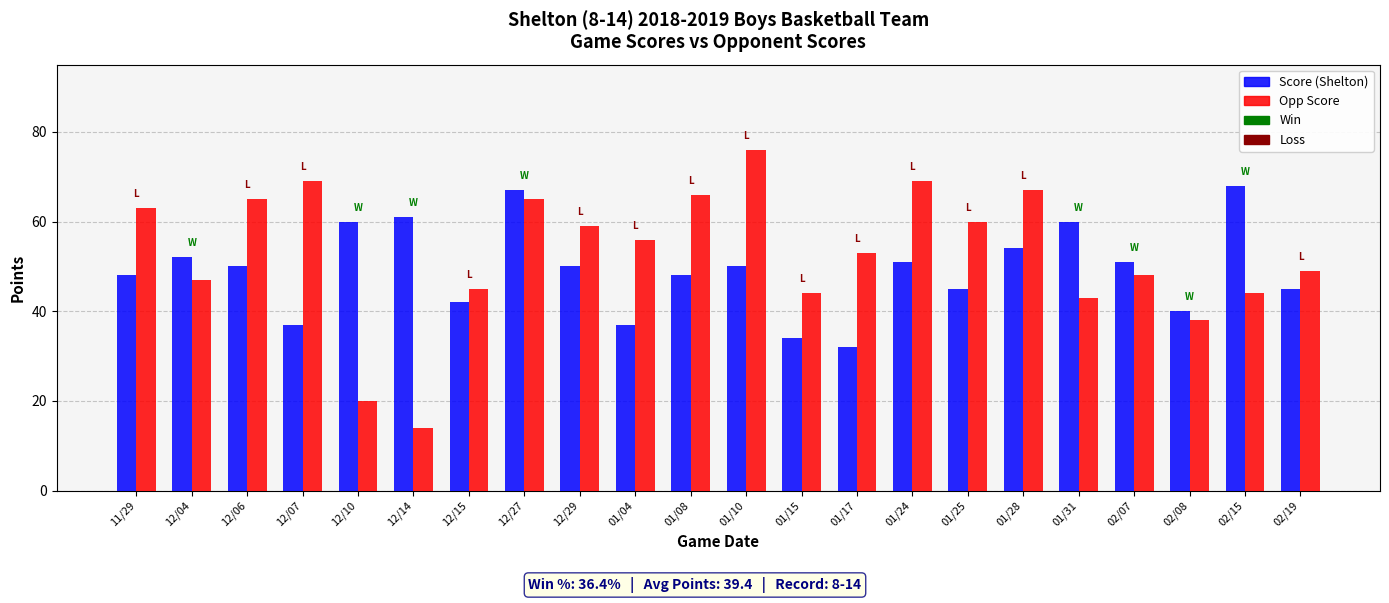

Reading right to left, transcribe all the data shown in this chart.

Score: 02/19=45	02/15=68	02/08=40	02/07=51	01/31=60	01/28=54	01/25=45	01/24=51	01/17=32	01/15=34	01/10=50	01/08=48	01/04=37	12/29=50	12/27=67	12/15=42	12/14=61	12/10=60	12/07=37	12/06=50	12/04=52	11/29=48
Opp Score: 02/19=49	02/15=44	02/08=38	02/07=48	01/31=43	01/28=67	01/25=60	01/24=69	01/17=53	01/15=44	01/10=76	01/08=66	01/04=56	12/29=59	12/27=65	12/15=45	12/14=14	12/10=20	12/07=69	12/06=65	12/04=47	11/29=63